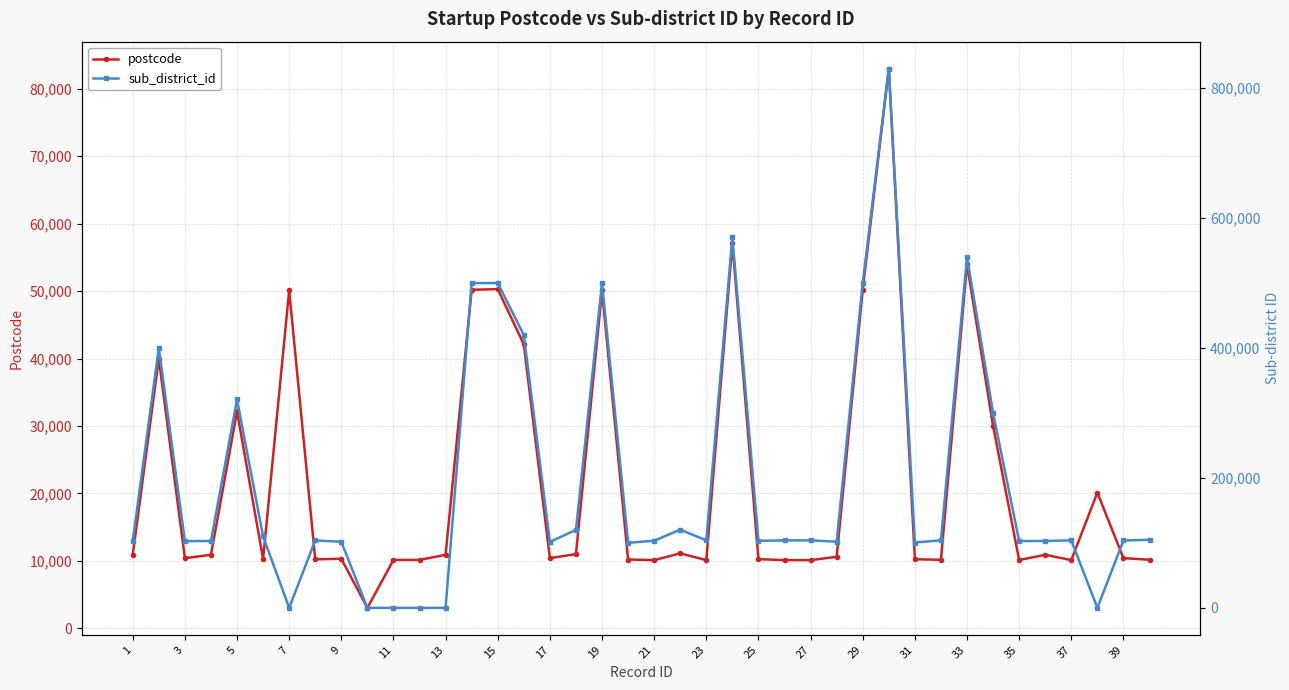

True or false: postcode has more than 1 points higher than both neighbors.

True